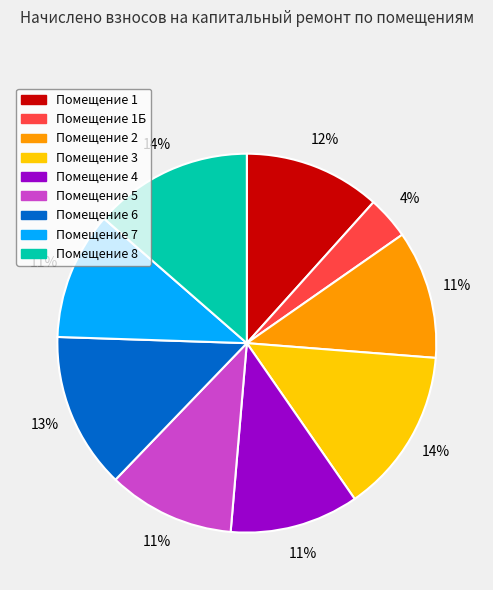

To the nearest percent, what is the average slice percentage?

11%